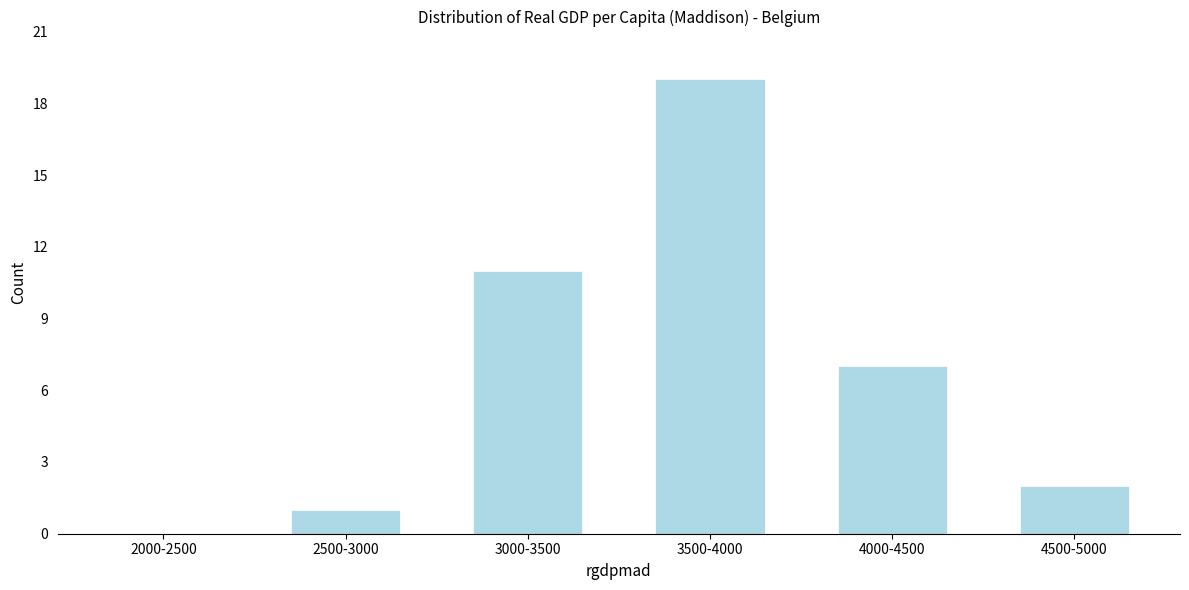

Reading right to left, transcribe all the data shown in this chart.

4500-5000=2	4000-4500=7	3500-4000=19	3000-3500=11	2500-3000=1	2000-2500=0